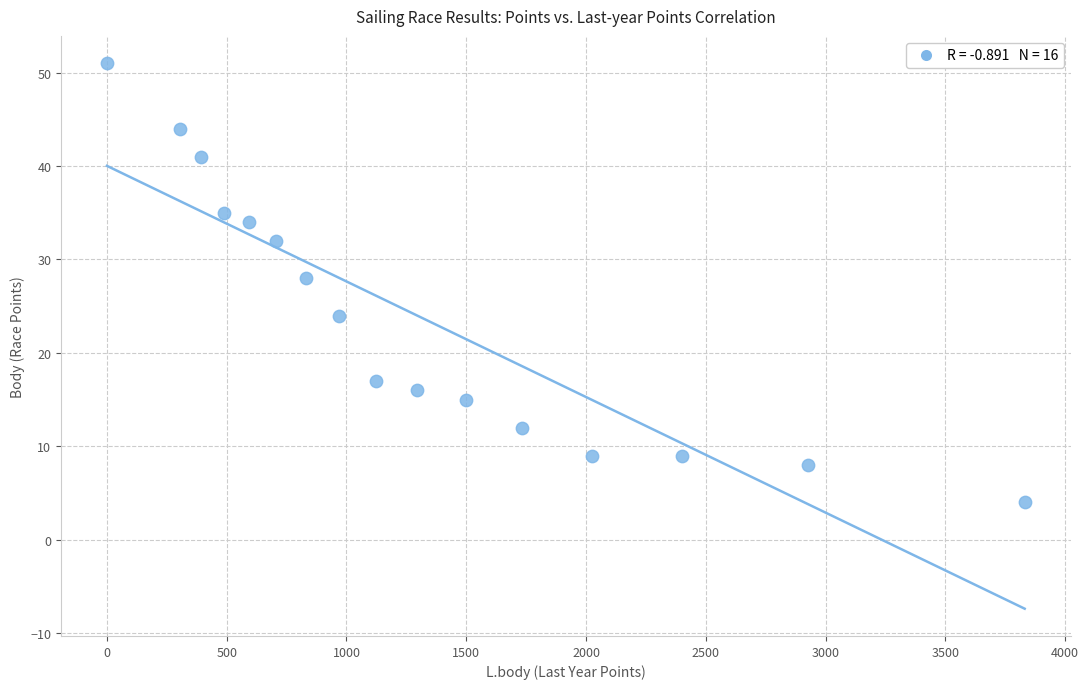

What Y value in the scatter plot is closest to 27?

28